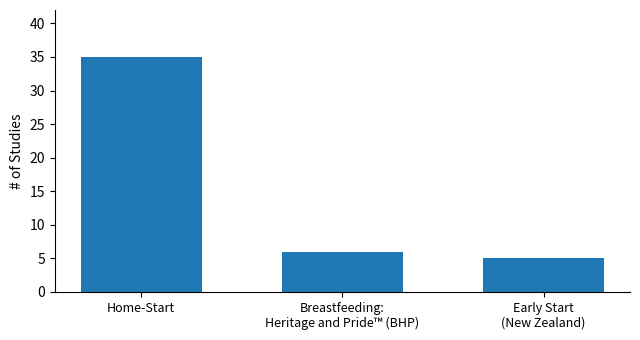

Reading left to right, list all the values displayed in this chart.

35	6	5